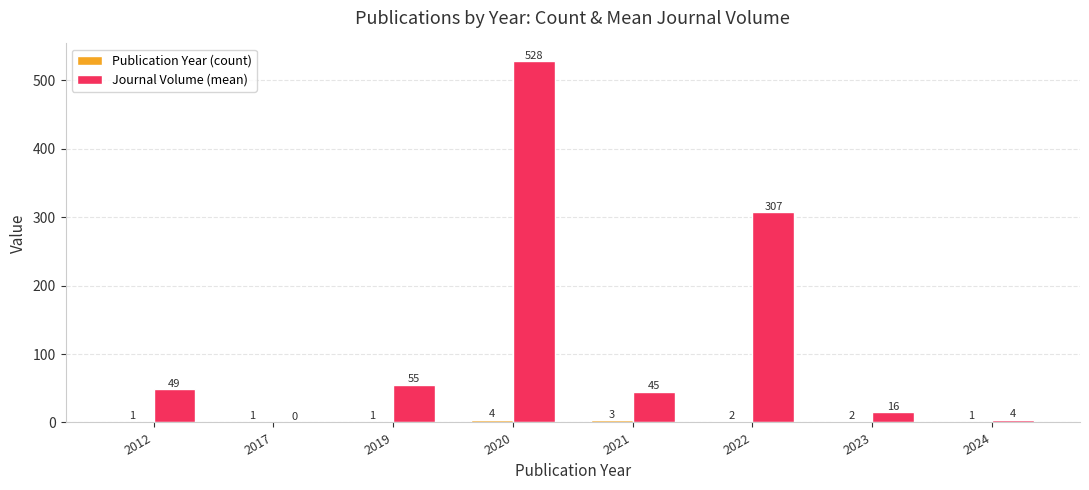

What is the total value across all series at 2012?

50.0